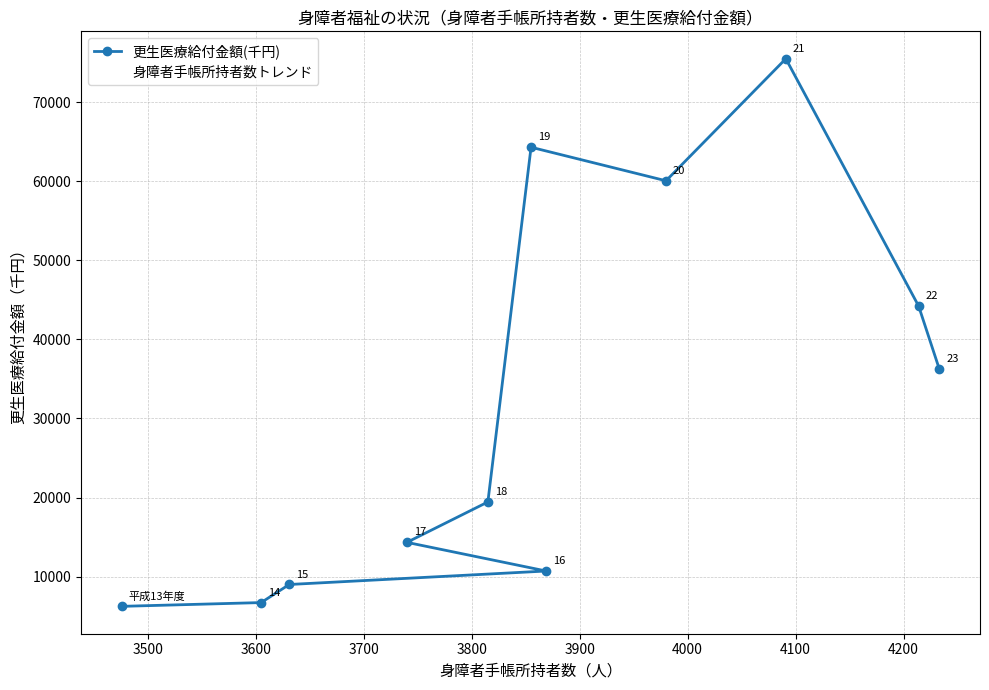

True or false: 身障者手帳所持者数トレンド has a value of 10711 at 3700.

True